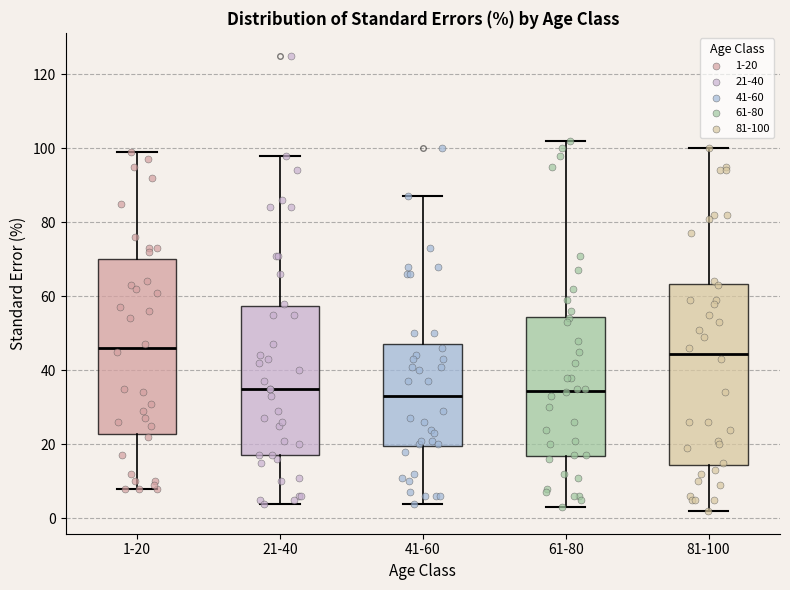

Reading left to right, read every box against the y-axis: the position of its median line, the range the box covers, and the ends of its whiskers. The values are not printed on the chart, so give them approximately, as read against the axis.

1-20: median 46, box 22 to 70, whiskers 8 to 100
21-40: median 36, box 18 to 58, whiskers 4 to 98
41-60: median 34, box 20 to 48, whiskers 4 to 88
61-80: median 34, box 16 to 54, whiskers 4 to 102
81-100: median 44, box 14 to 64, whiskers 2 to 100